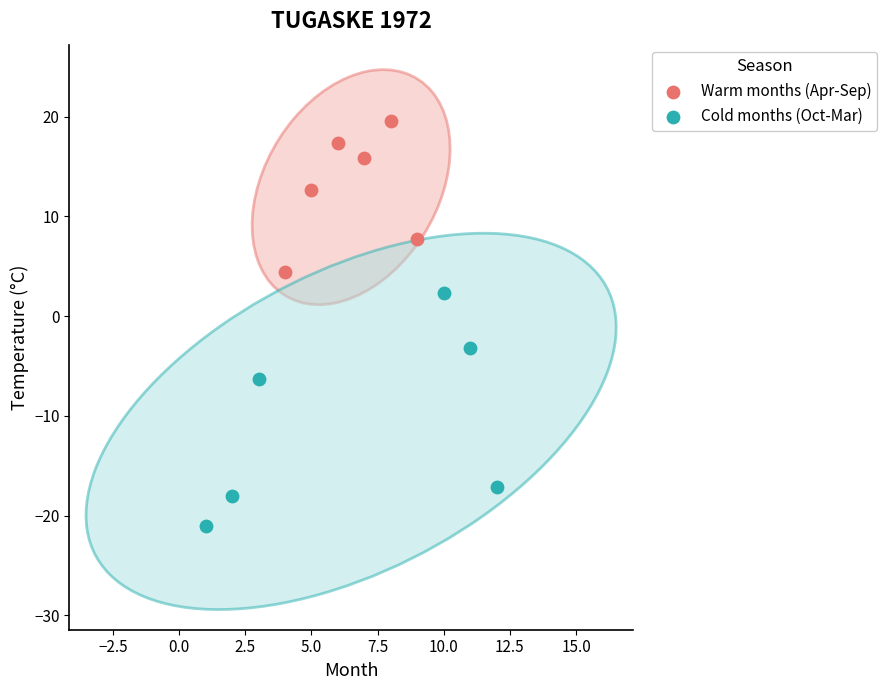

Which series reaches the maximum Y coordinate?

Warm months (Apr-Sep)